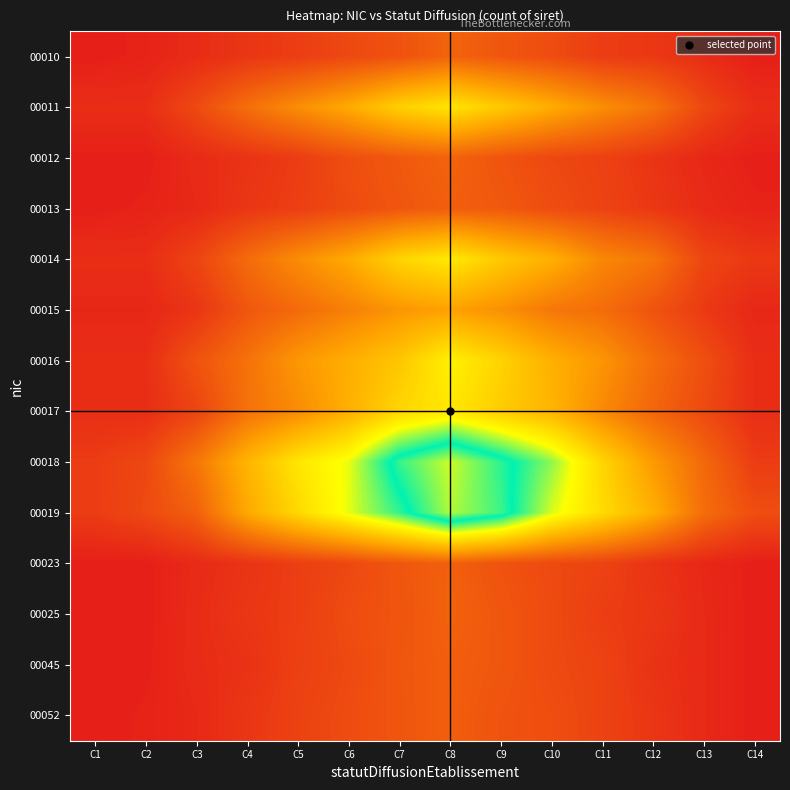

Between C14 and C12, which is larger?

C12